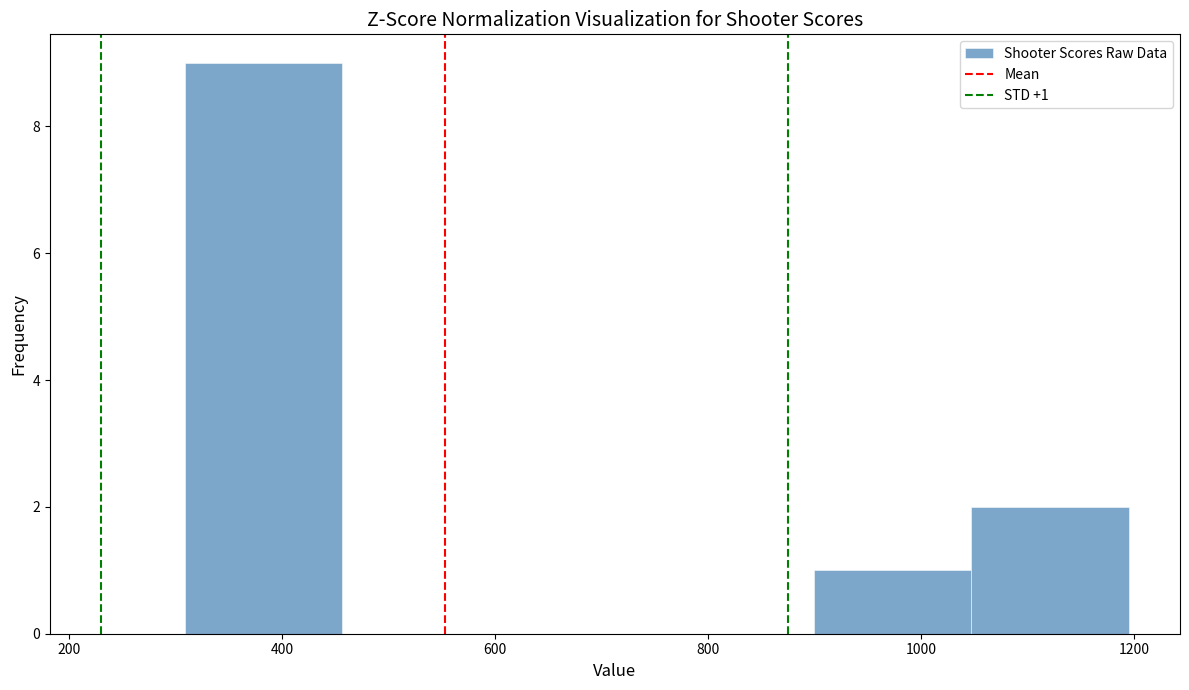

Over which range of the x-axis is the bar tallest?

300 to 460